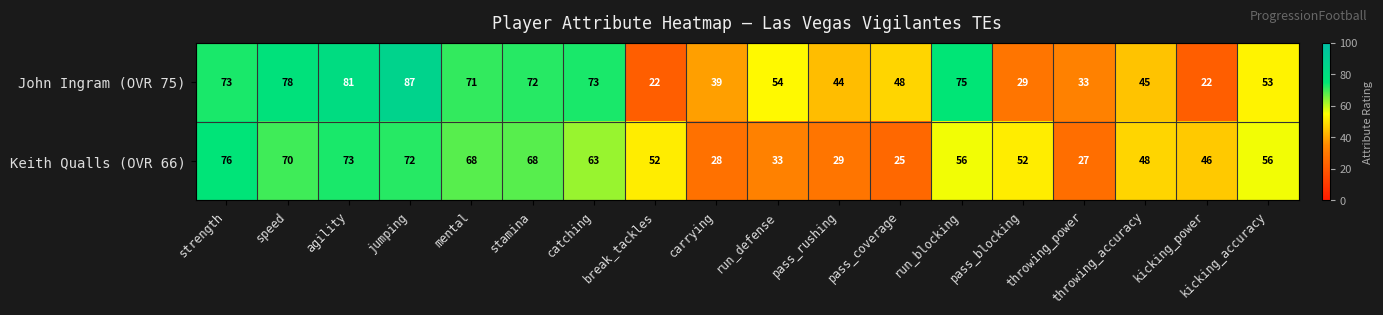

What is the sum of all John Ingram (OVR 75) values?

999